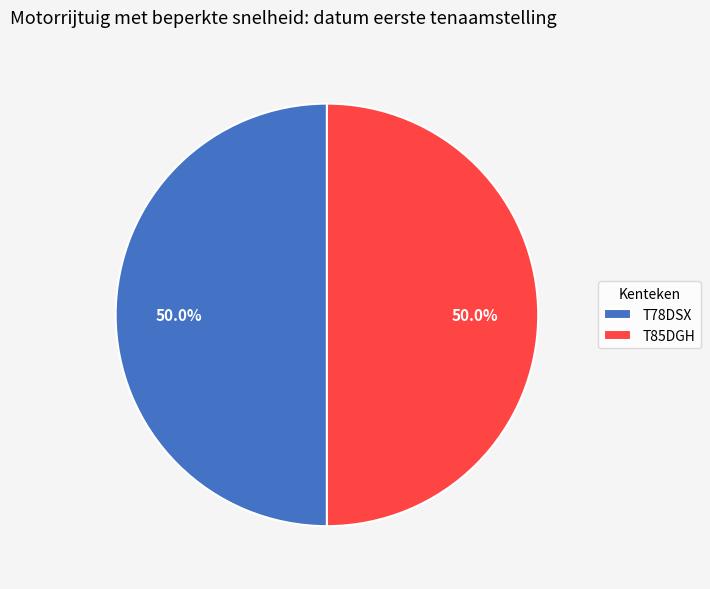

Do T78DSX and T85DGH together represent more than half of the pie?

Yes